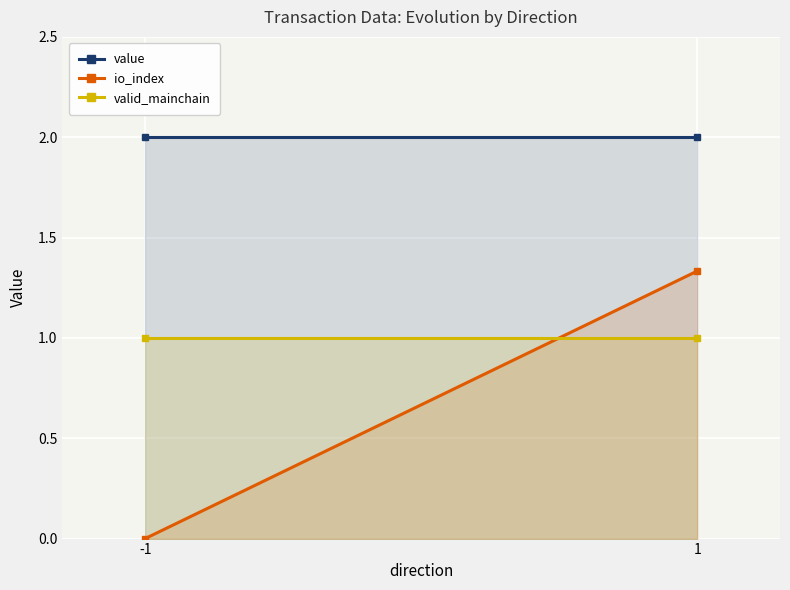

List the labels in order of valid_mainchain value, smallest first.

-1, 1